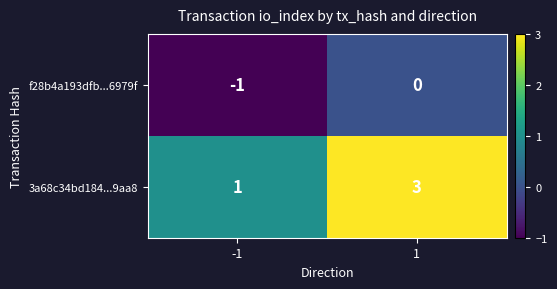

How many series are shown in this chart?

2